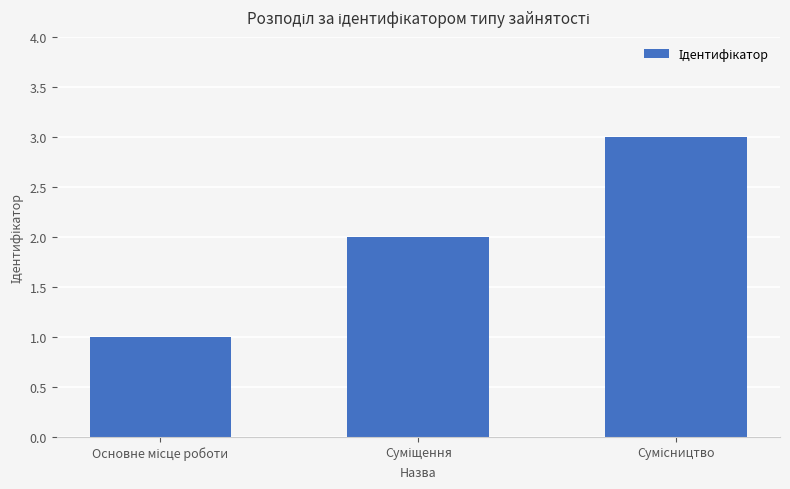

What is the average value?

2